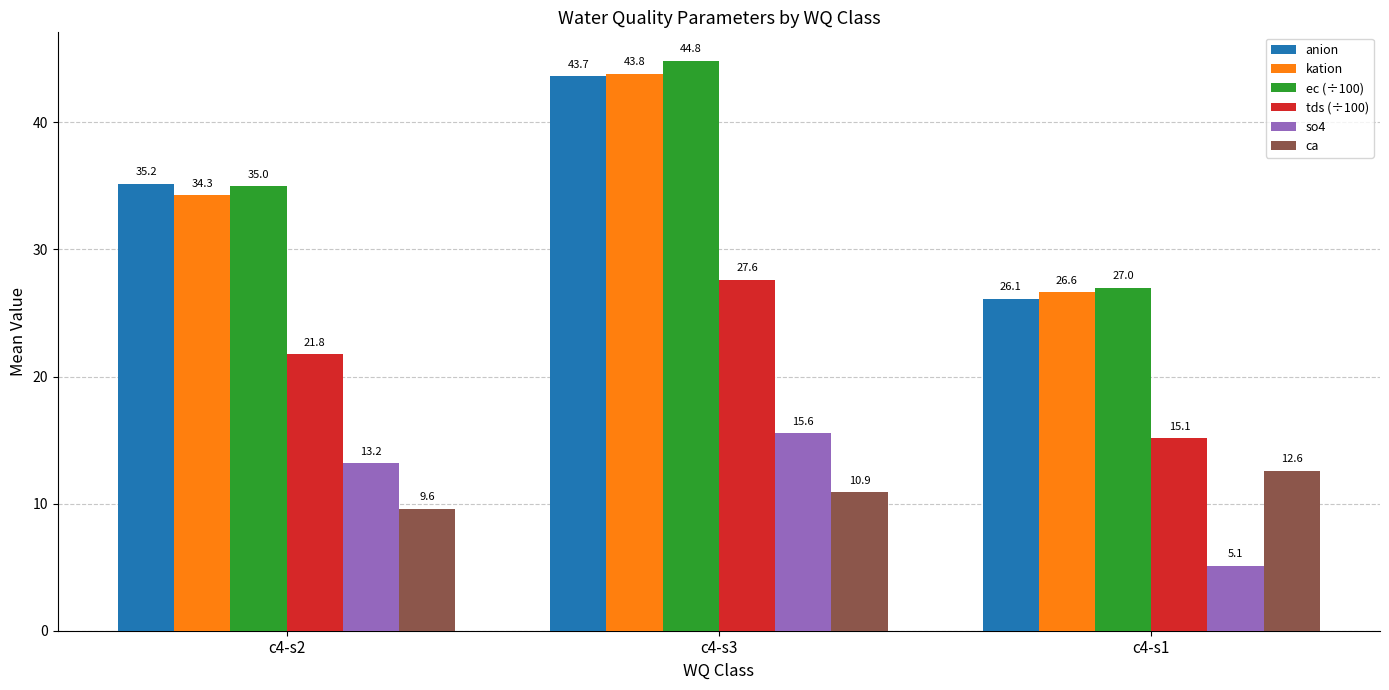

What is the greatest value displayed?

44.8